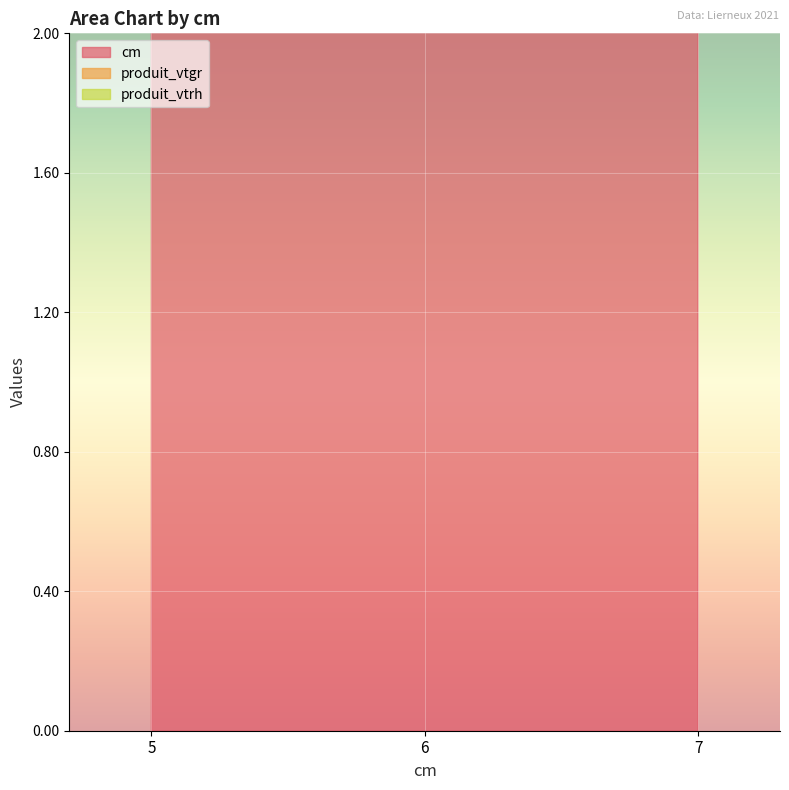

Between 6 and 5, which is larger?

6